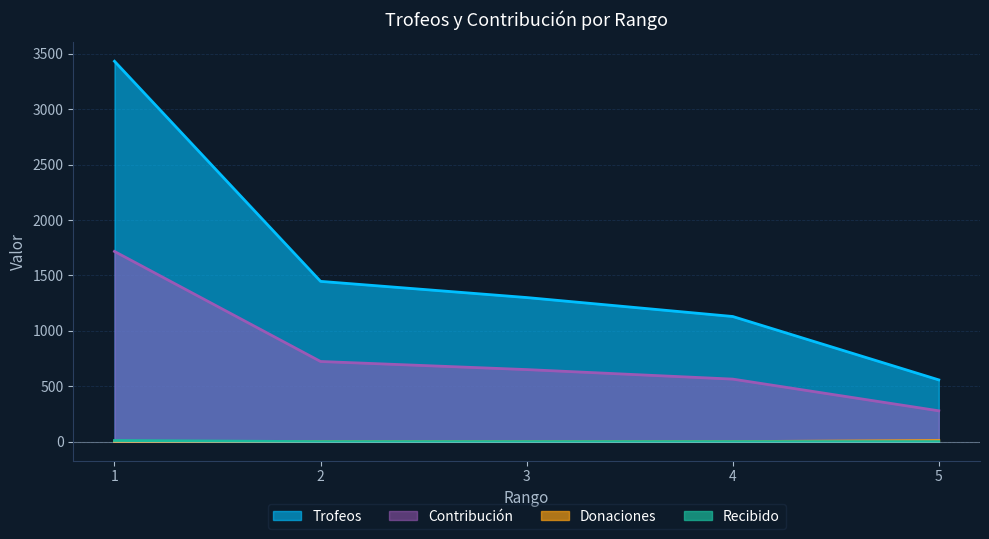

Which series has the widest spread of values?

Trofeos